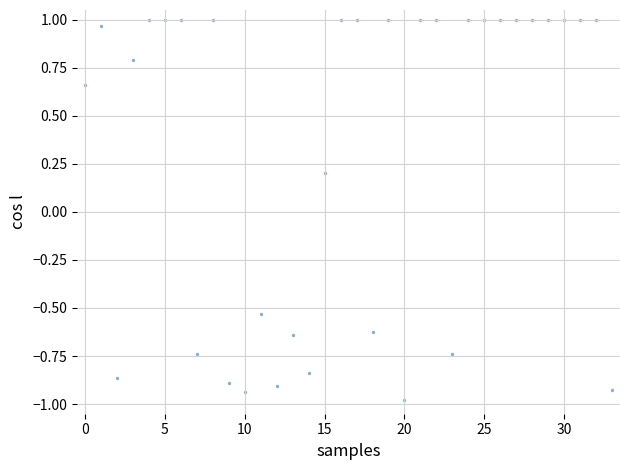

What is the range of Y values (max minus min)?

2.0